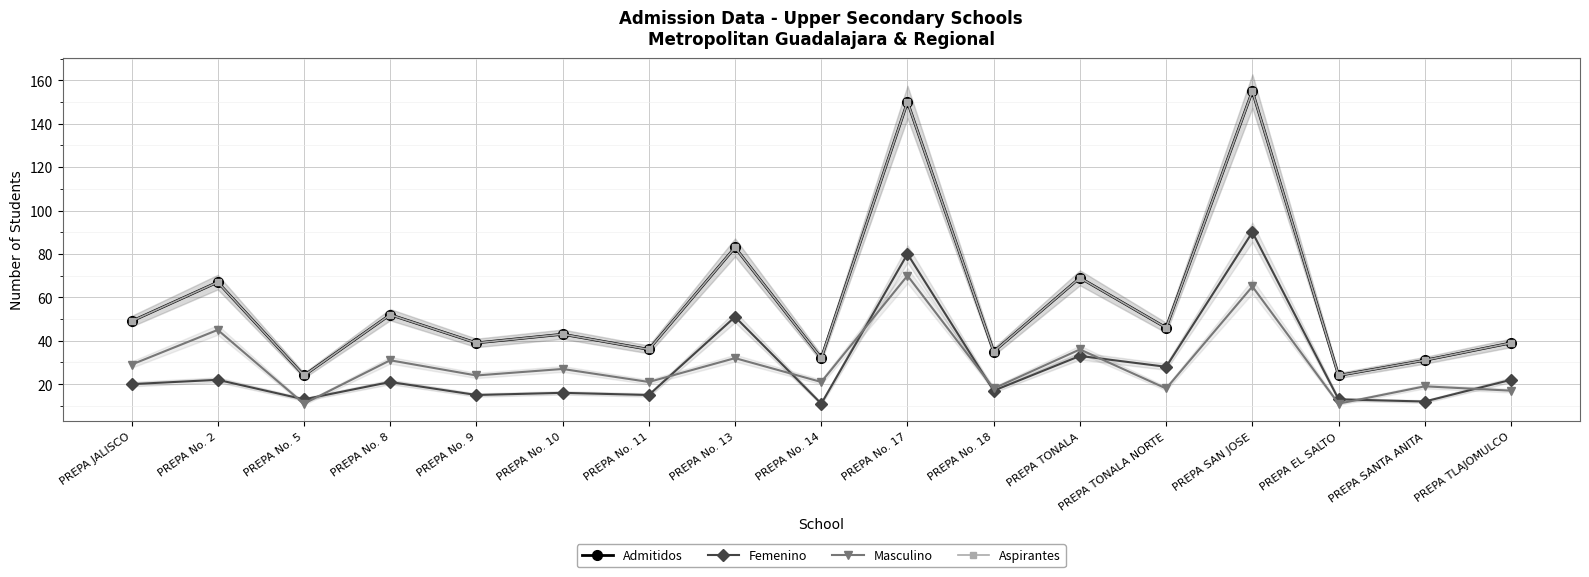

Where is Masculino nearest to the value 40?

PREPA TONALA